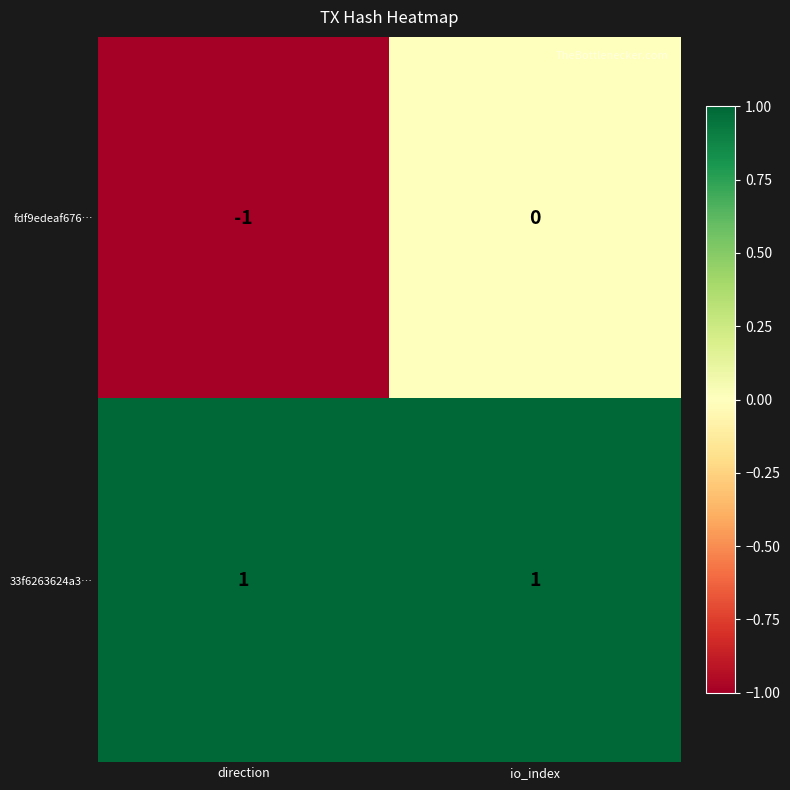

List the series in order of their overall mean, lowest first.

fdf9edeaf676…, 33f6263624a3…